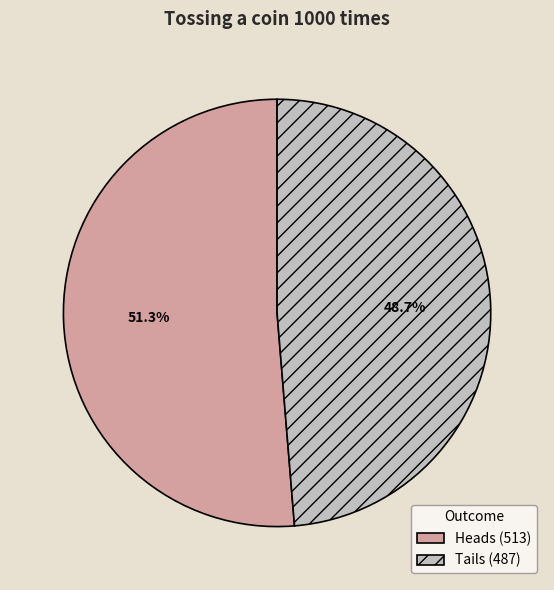

The Heads slice represents 51% of the pie. True or false?

True